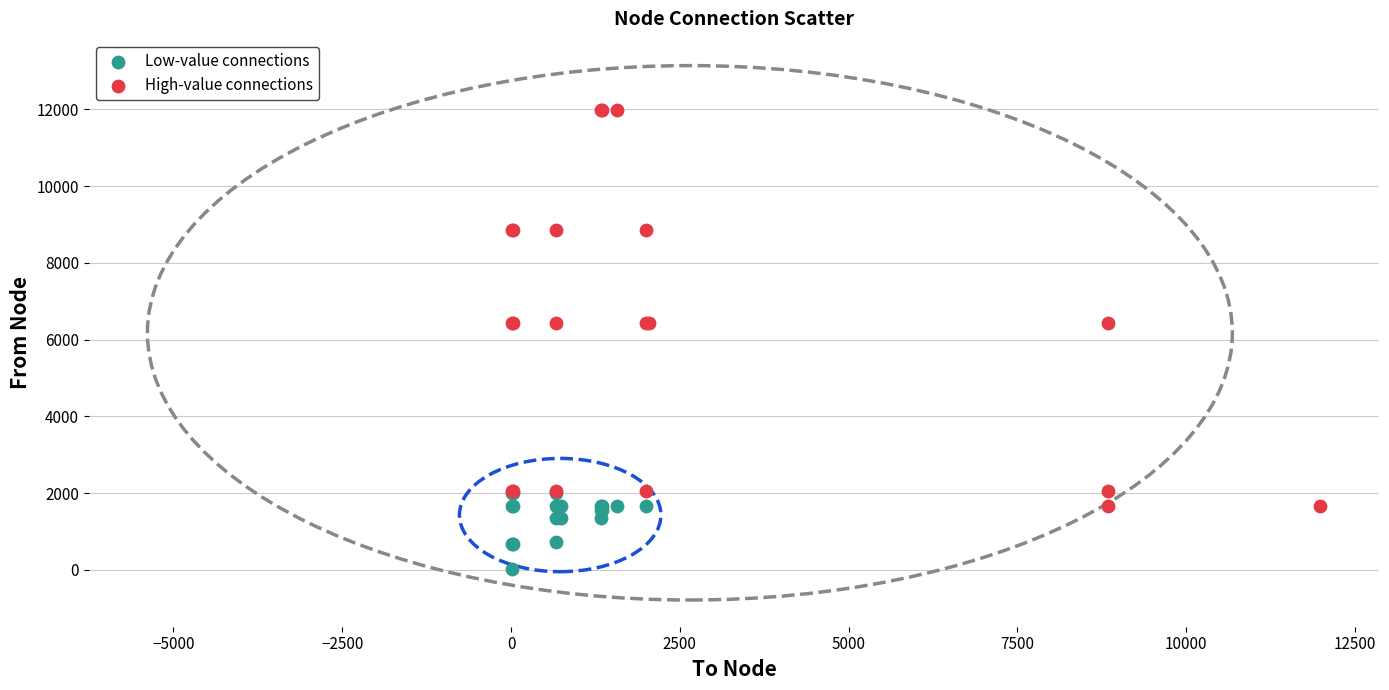

Which series has the widest spread of Y values?

High-value connections